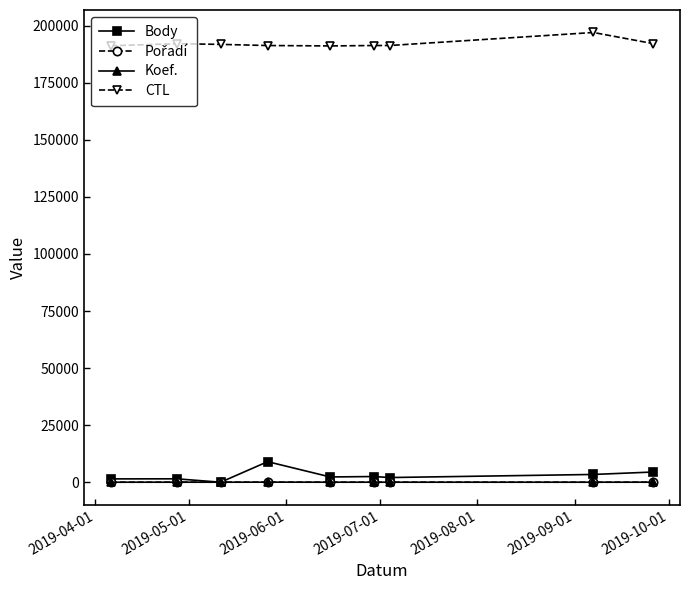

At how many categories does at least one series exceed 27024?

9